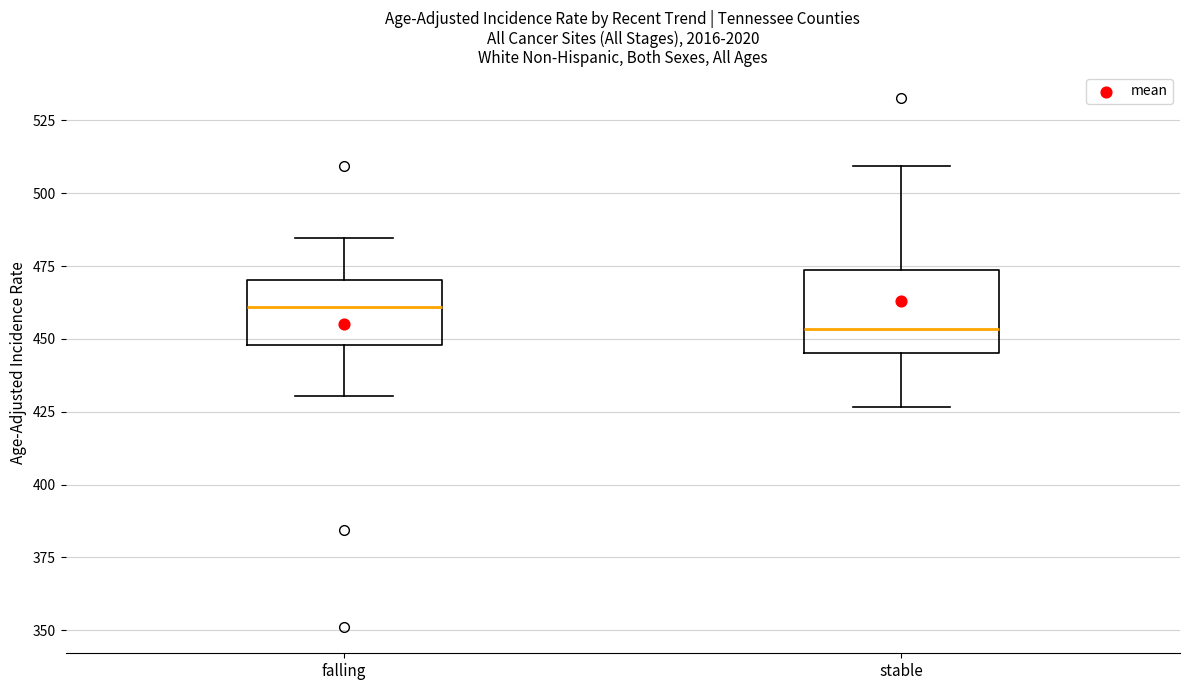

Reading left to right, read every box against the y-axis: the position of its median line, the range the box covers, and the ends of its whiskers. The values are not printed on the chart, so give them approximately, as read against the axis.

falling: median 460, box 450 to 470, whiskers 430 to 485
stable: median 455, box 445 to 475, whiskers 425 to 510